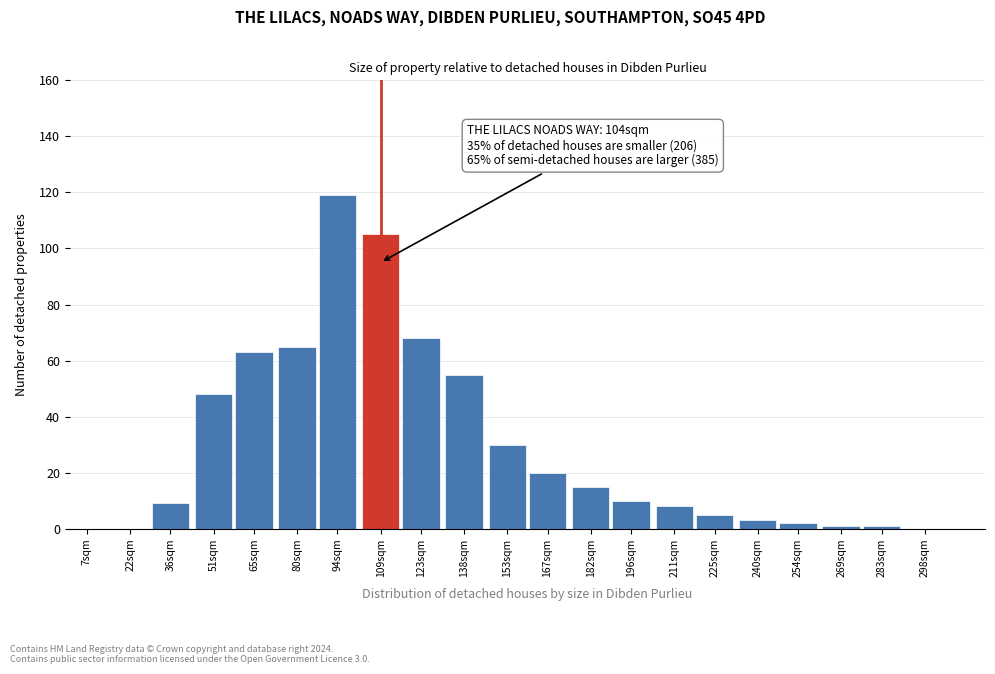

Reading left to right, extract all data points from this chart.

22sqm=0	36sqm=9	51sqm=48	65sqm=63	80sqm=65	94sqm=119	109sqm=105	123sqm=68	138sqm=55	153sqm=30	167sqm=20	182sqm=15	196sqm=10	211sqm=8	225sqm=5	240sqm=3	254sqm=2	269sqm=1	283sqm=1	298sqm=0